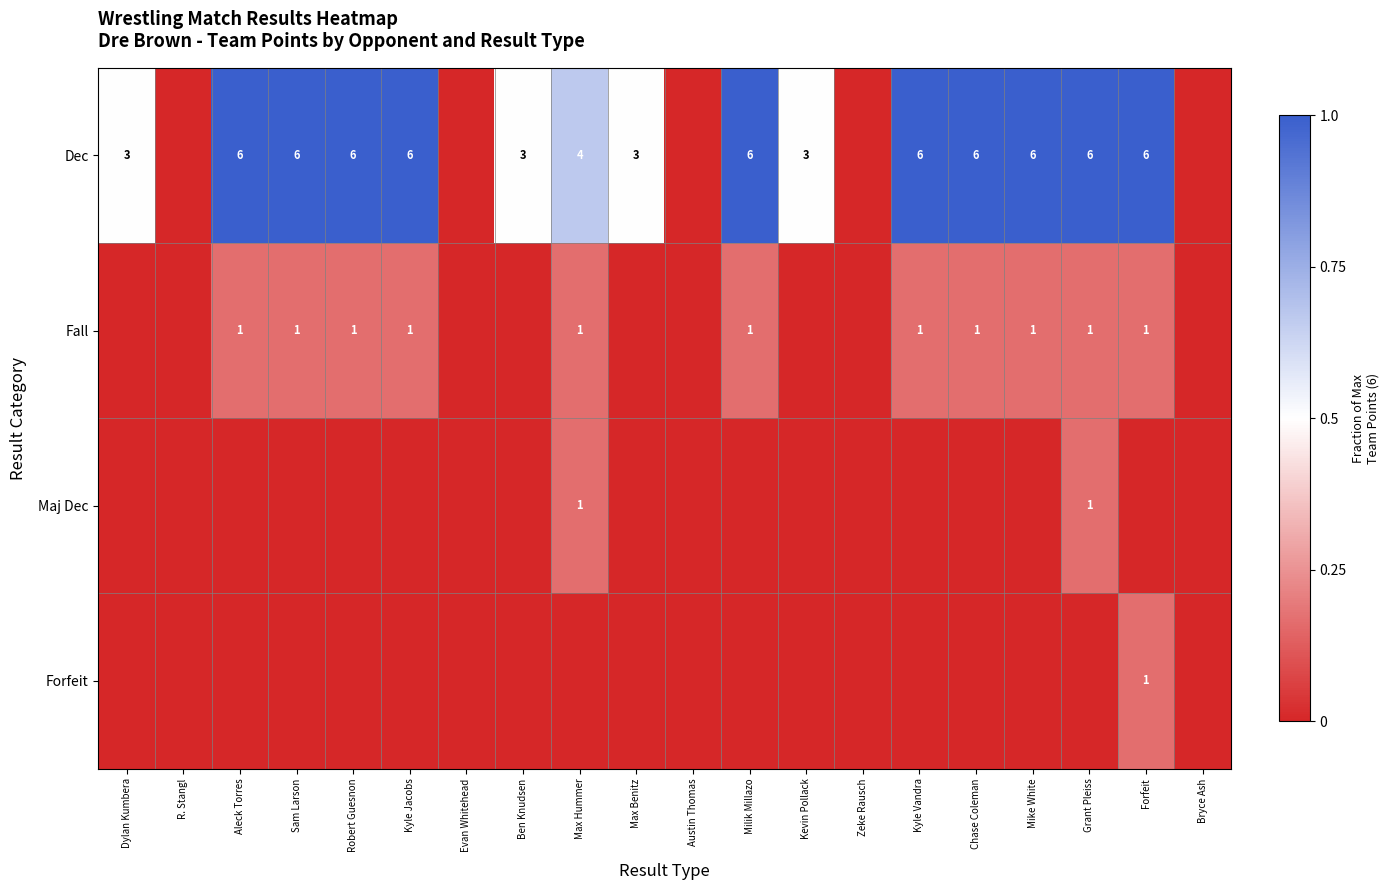

The Fall series shows 0 at Kyle Jacobs. True or false?

False